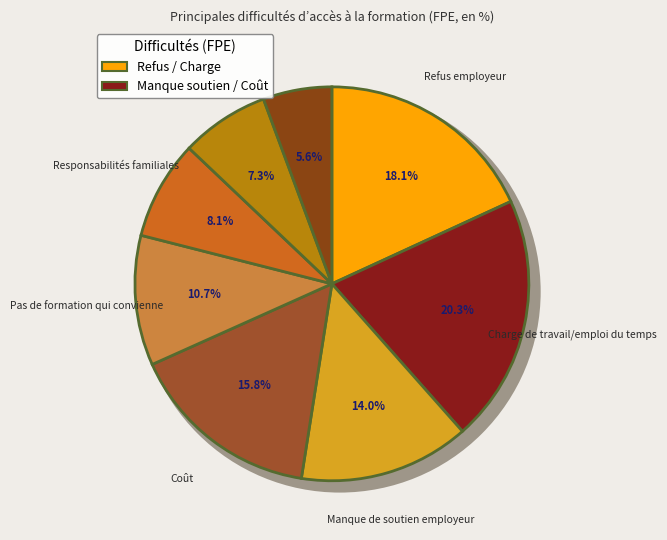

How many slices are in this pie chart?

8